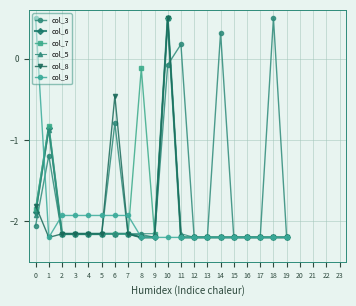

How many values in col_3 are below zero?

17